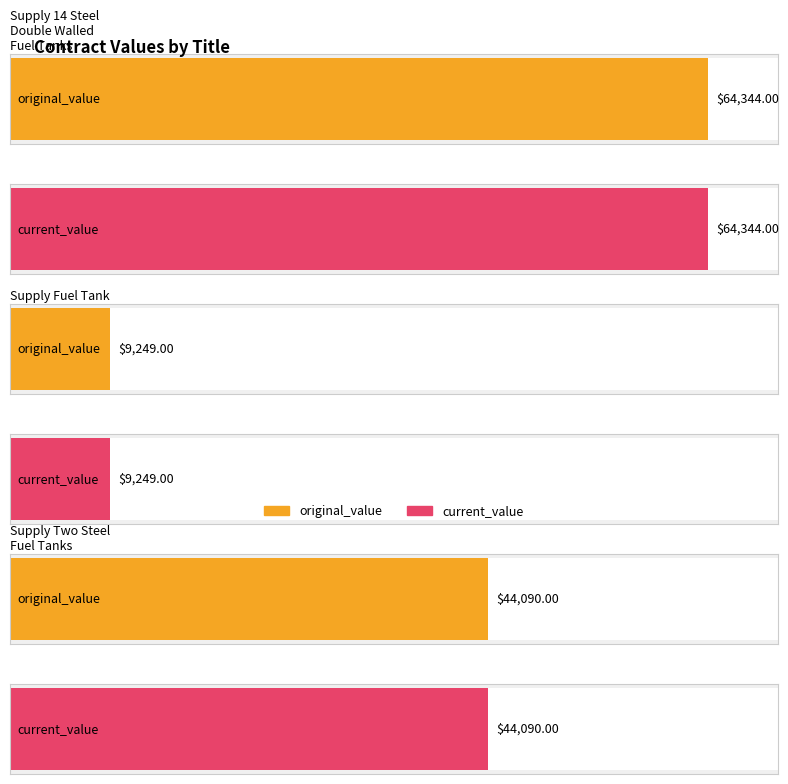

Reading left to right, what are all the values shown in this chart?

original_value: 64344	9249	44090
current_value: 64344	9249	44090